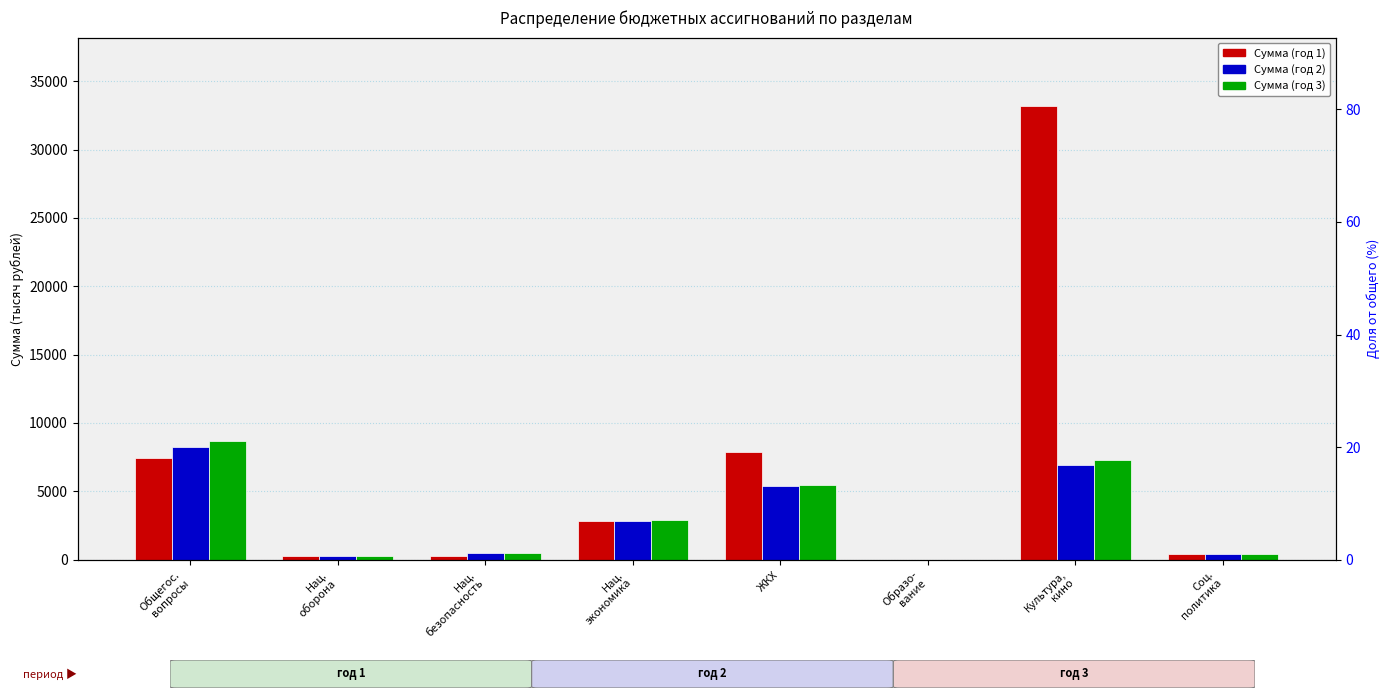

What is the sum of all Сумма (год 1) values?

52290.6